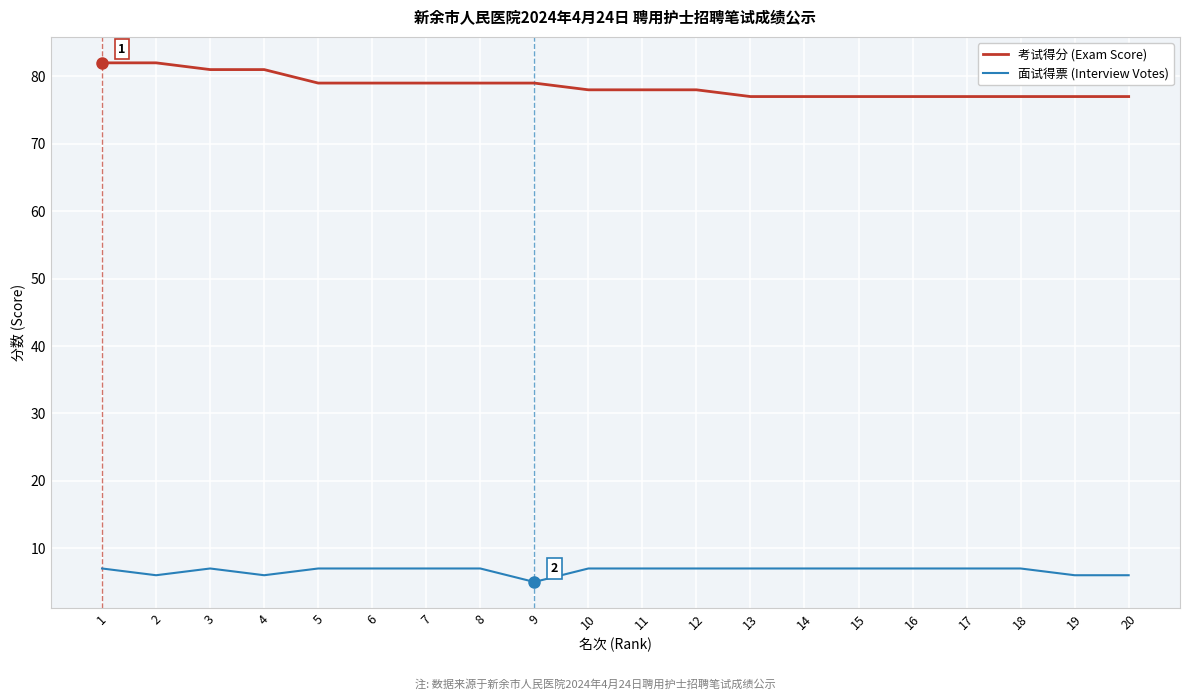

Where is the first local minimum for 面试得票 (Interview Votes)?

2